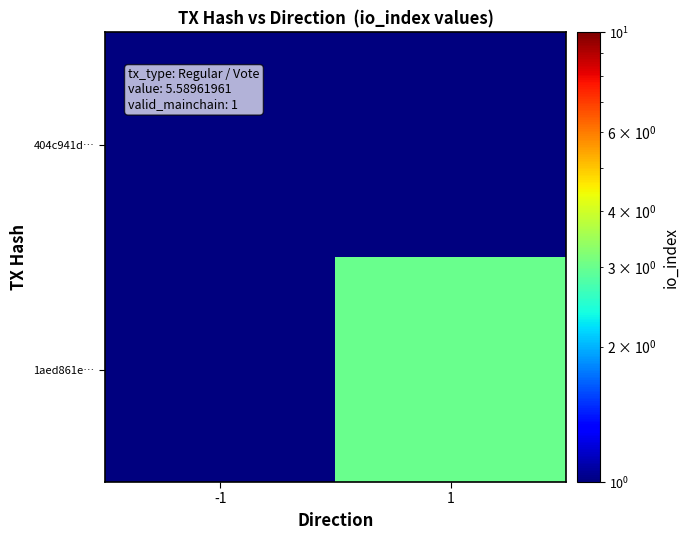

How many categories are shown in the chart?

2